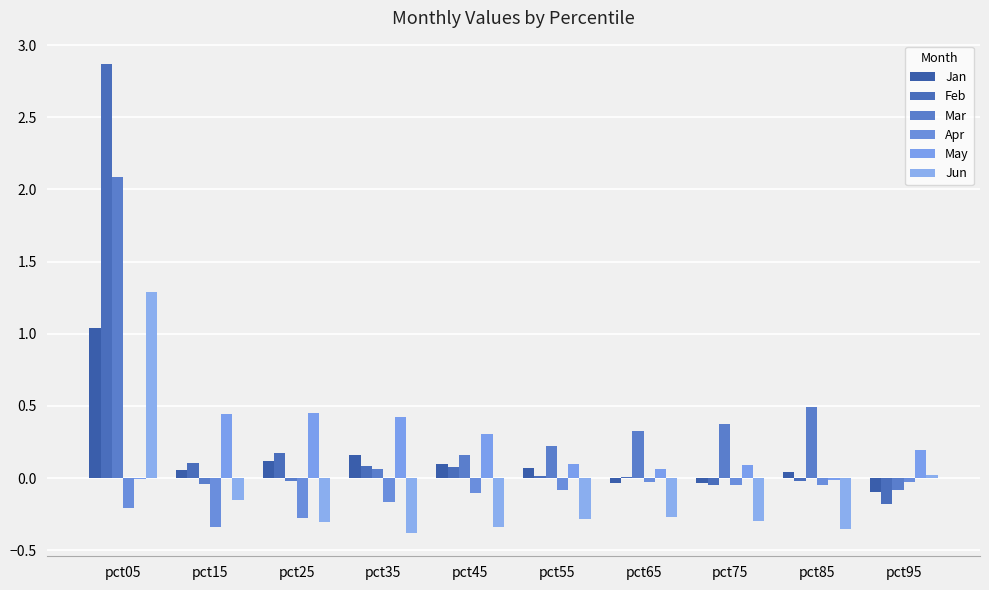

What is the minimum value shown in the chart?

-0.4